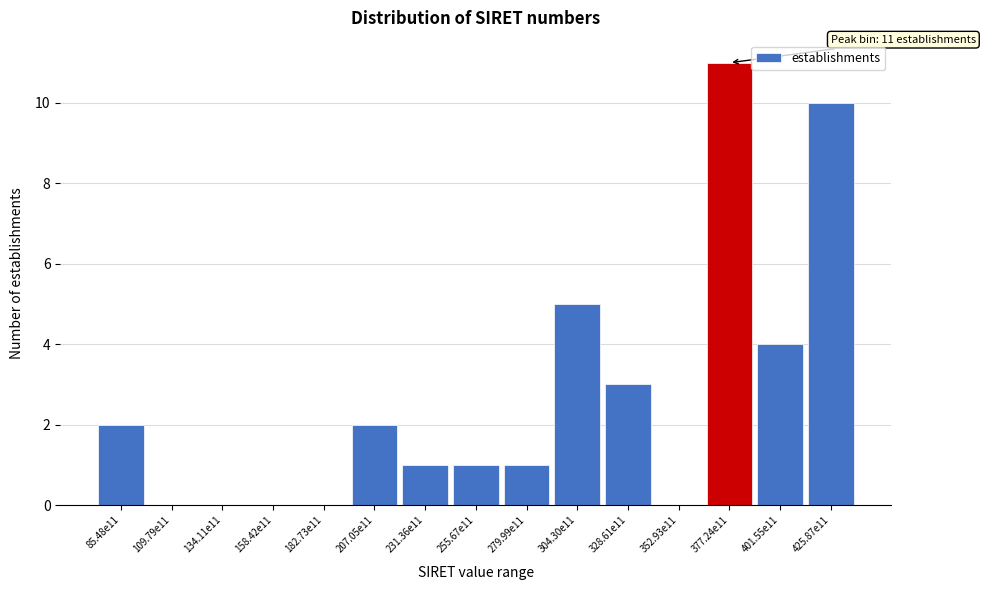

Reading left to right, extract all data points from this chart.

85.48e11=2	109.79e11=0	134.11e11=0	158.42e11=0	182.73e11=0	207.05e11=2	231.36e11=1	255.67e11=1	279.99e11=1	304.30e11=5	328.61e11=3	352.93e11=0	377.24e11=11	401.55e11=4	425.87e11=10